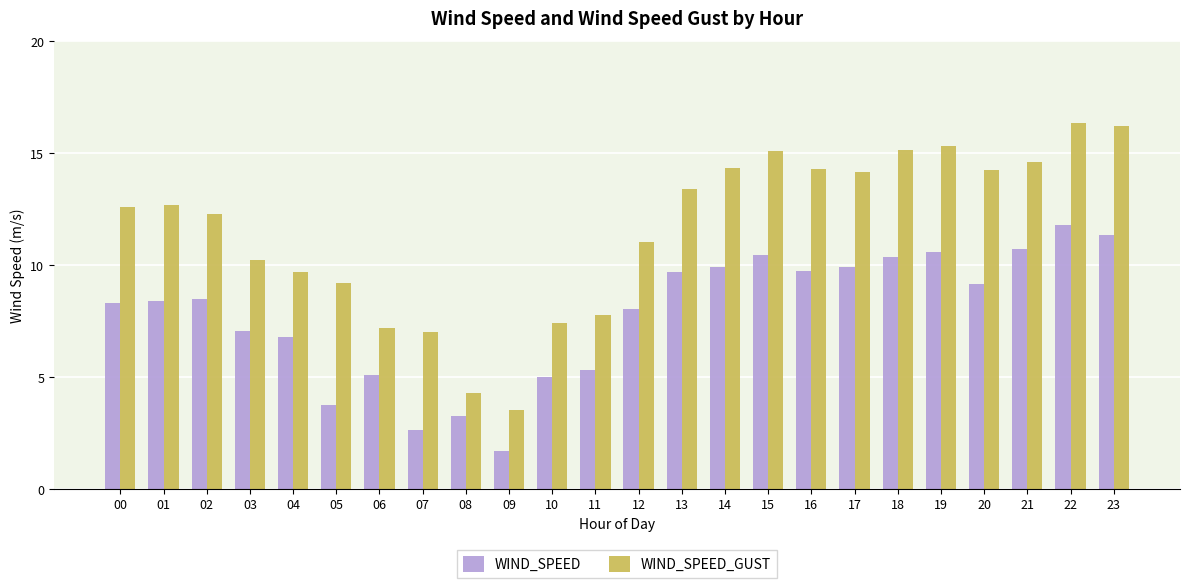

Which series has the largest range (max minus min)?

WIND_SPEED_GUST